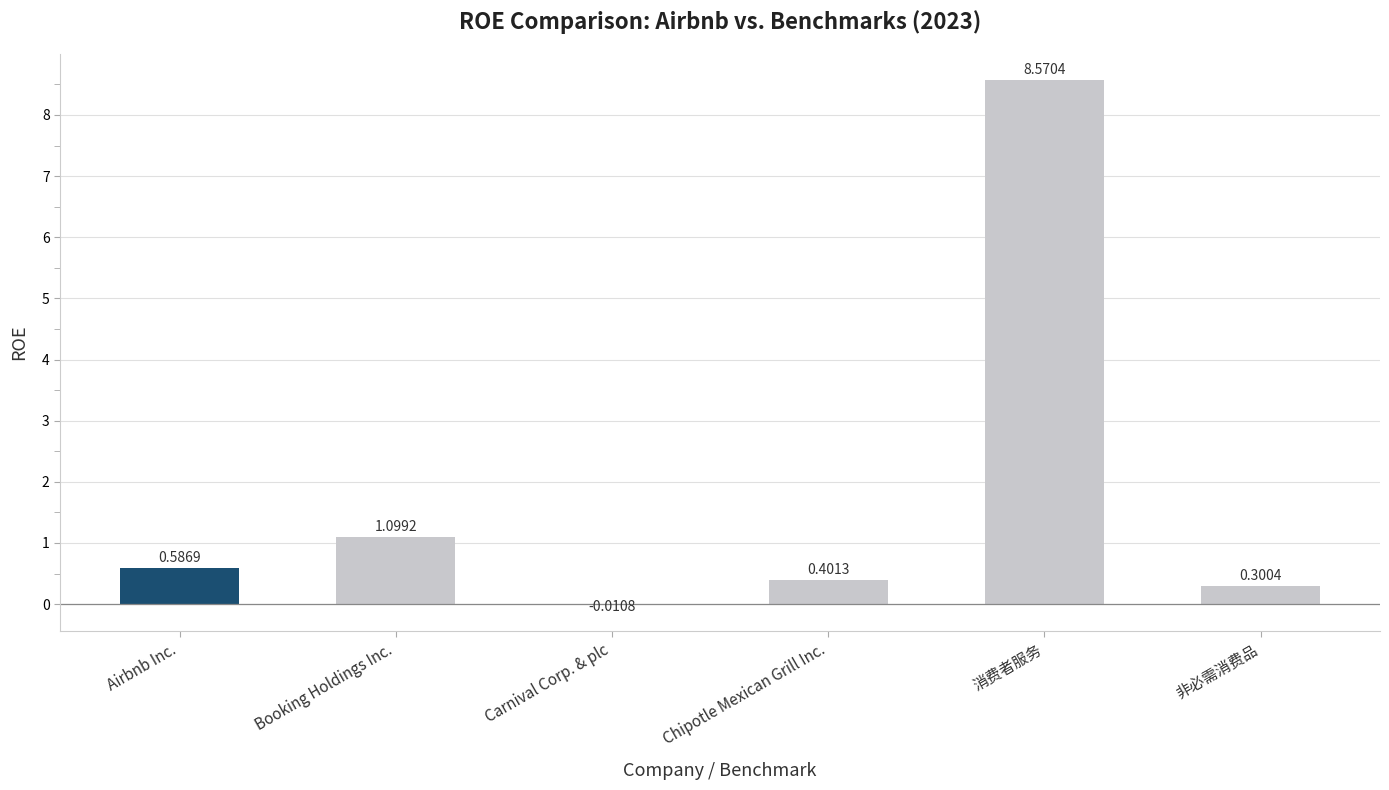

Which label corresponds to the largest value in the chart?

消费者服务